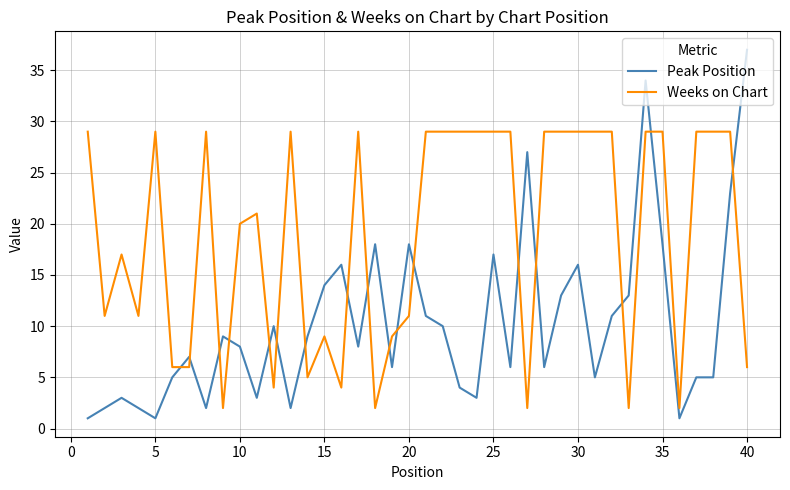

Which series ends up on top after the final intersection of Weeks on Chart and Peak Position?

Peak Position